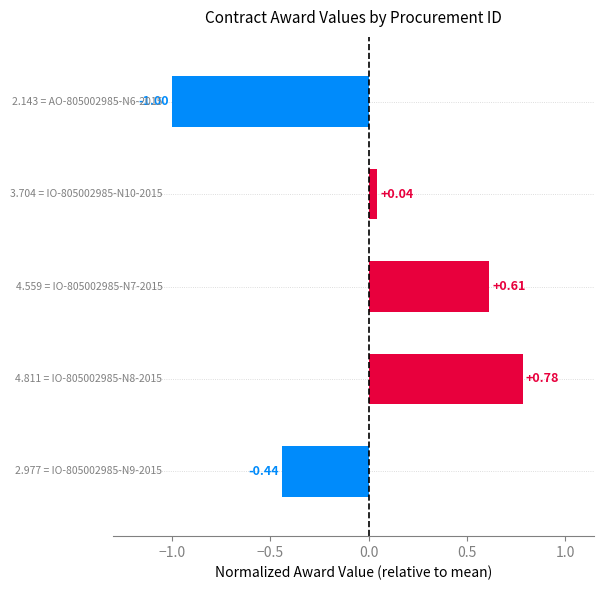

What is the difference between the second highest and minimum values?

1.6